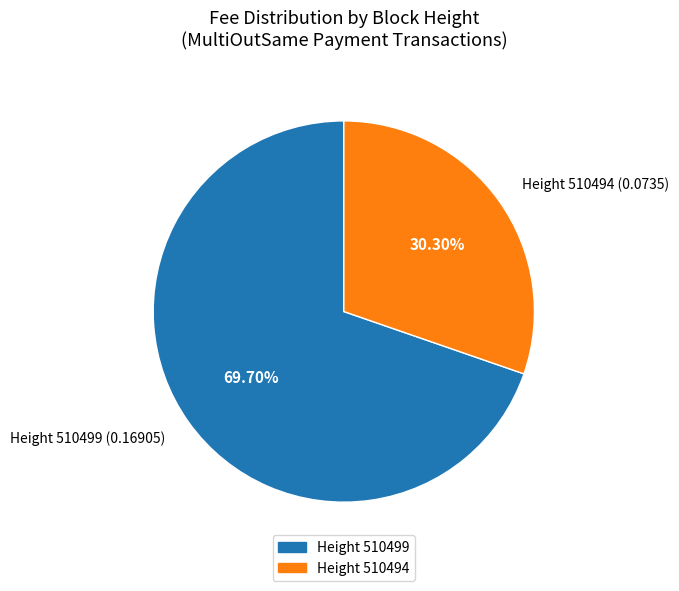

Is there a majority slice in this chart?

Yes